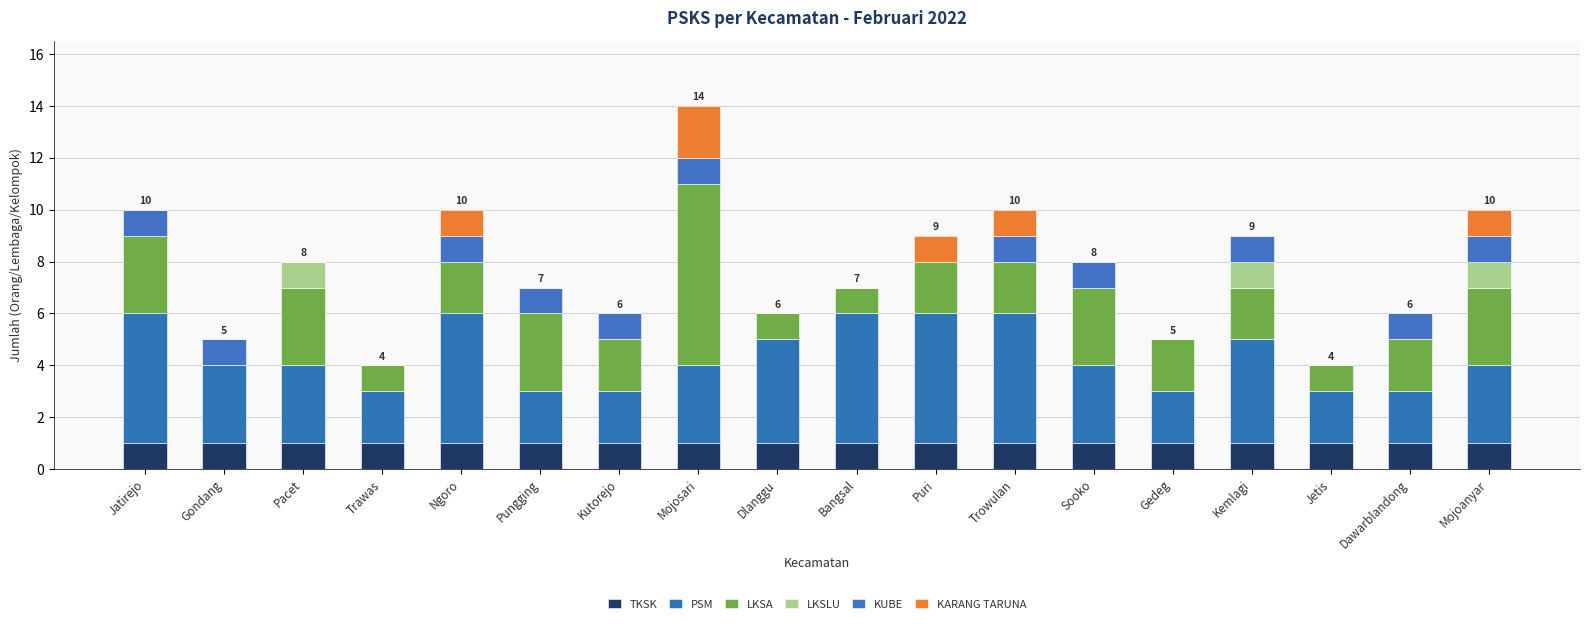

Are the bars horizontal?

No